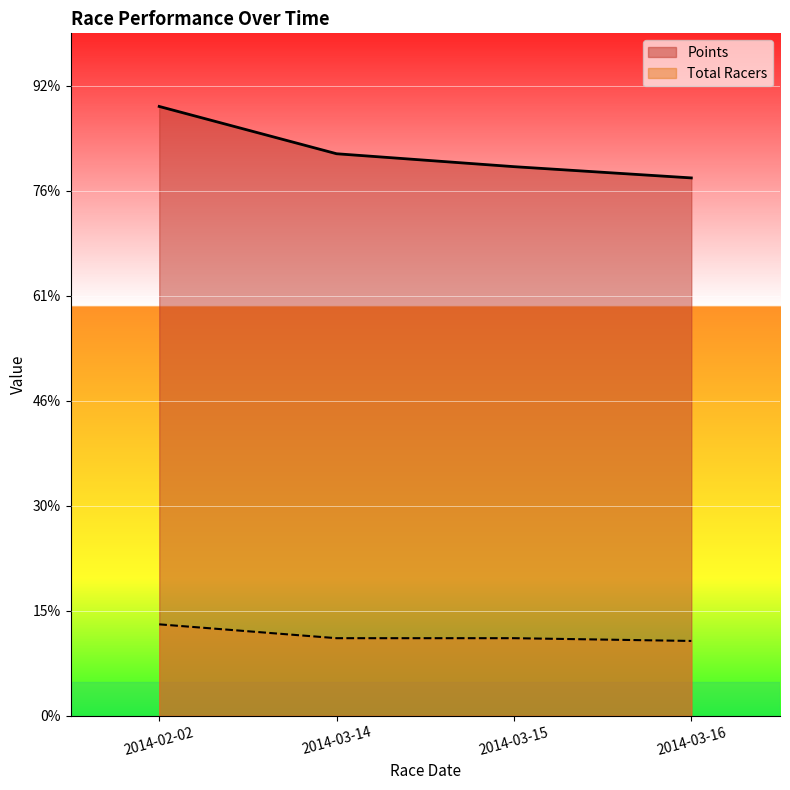

Between 2014-03-14 and 2014-03-15, which series saw the biggest shift?

Points